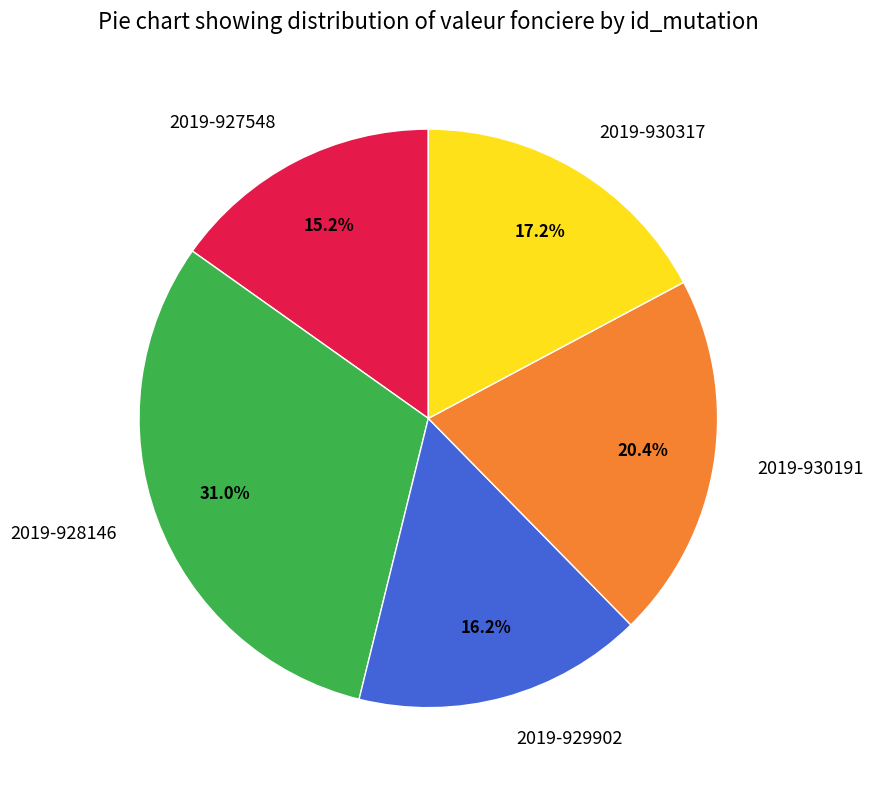

Is 2019-928146 the majority of the pie?

No